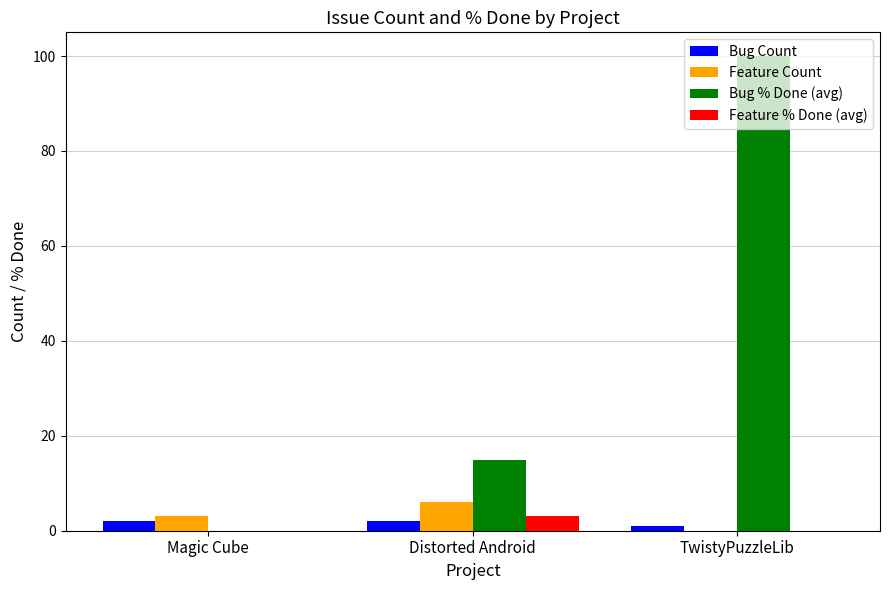

What are all the series names shown in the legend?

Bug Count, Feature Count, Bug % Done (avg), Feature % Done (avg)